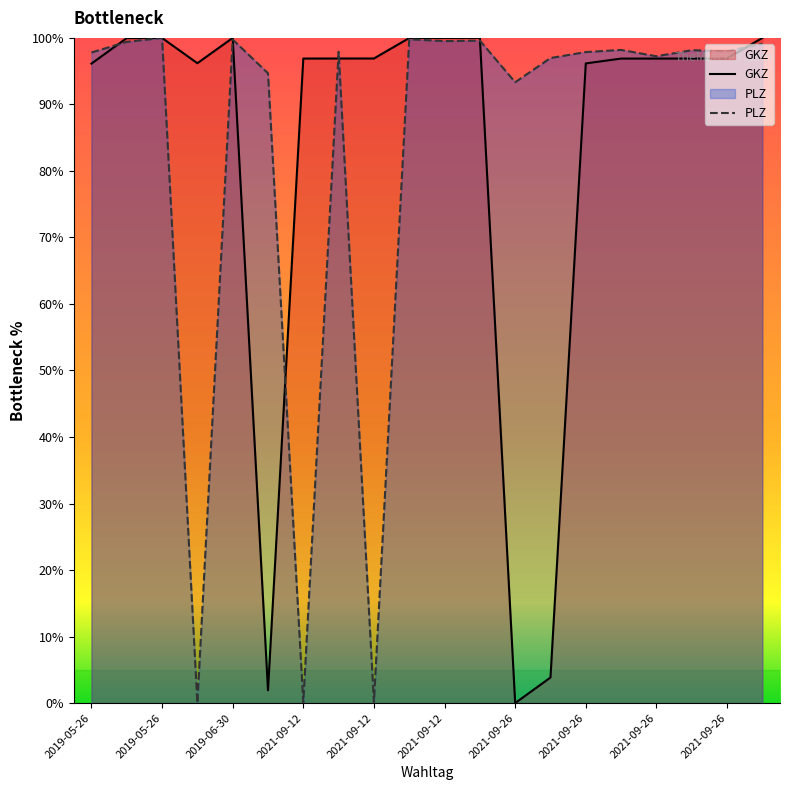

True or false: PLZ has more than 1 interior local peaks.

True